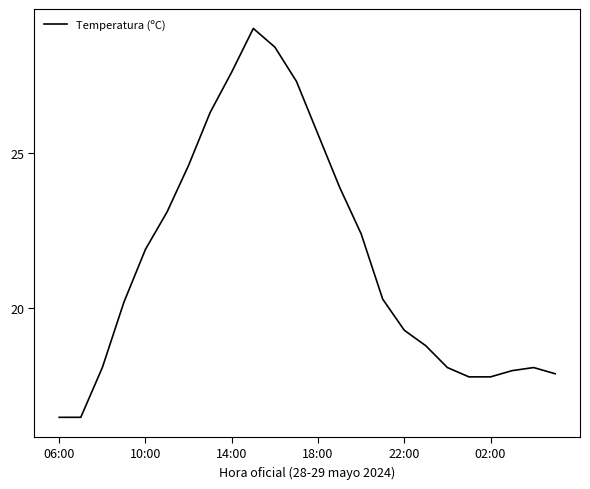

What is the maximum value shown in the chart?

29.0